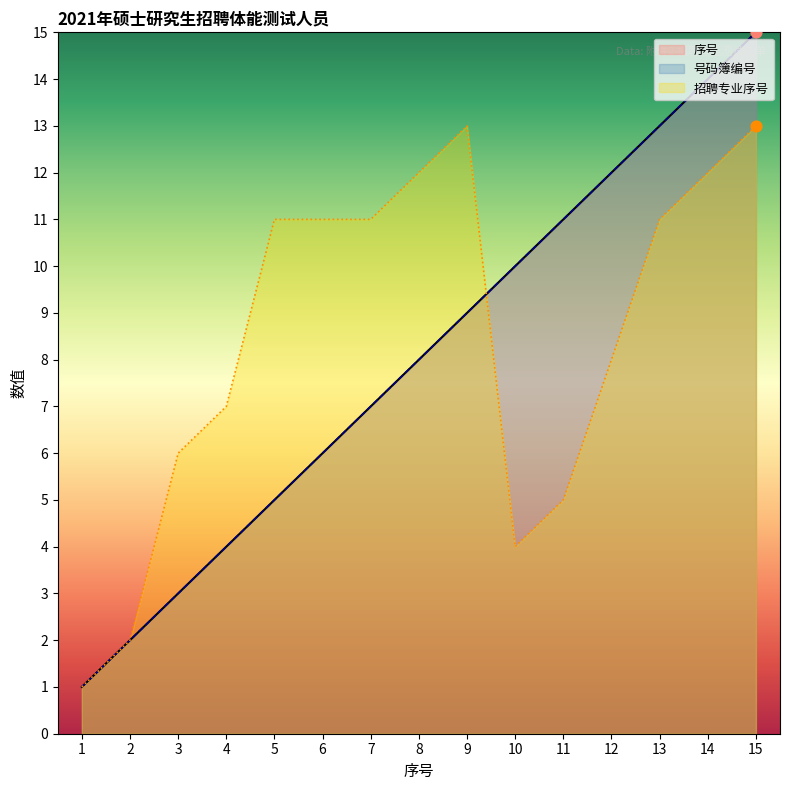

What is the total value across all series at 7?

25